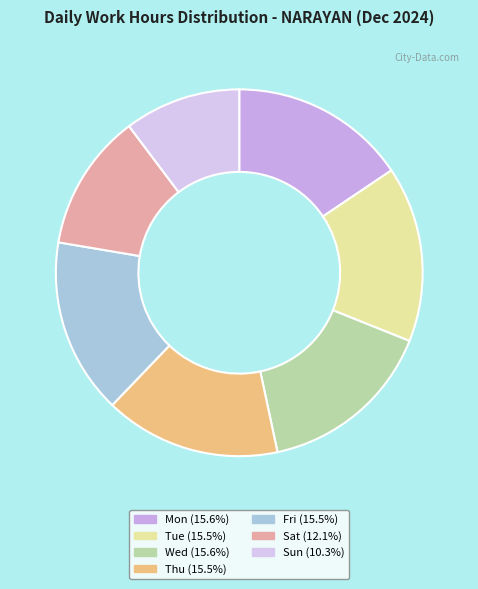

What is the largest slice in the pie chart?

Wed